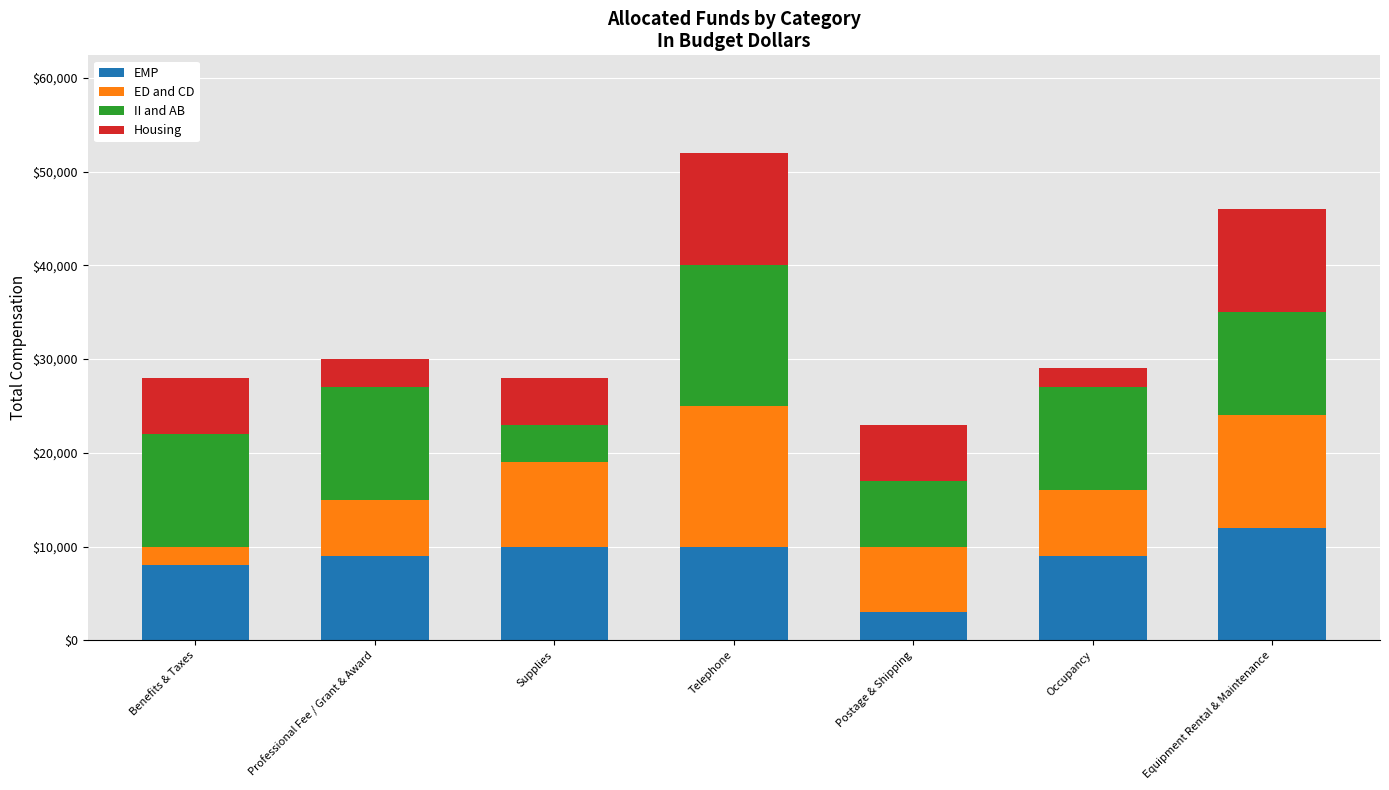

At which label does EMP reach its minimum?

Postage & Shipping